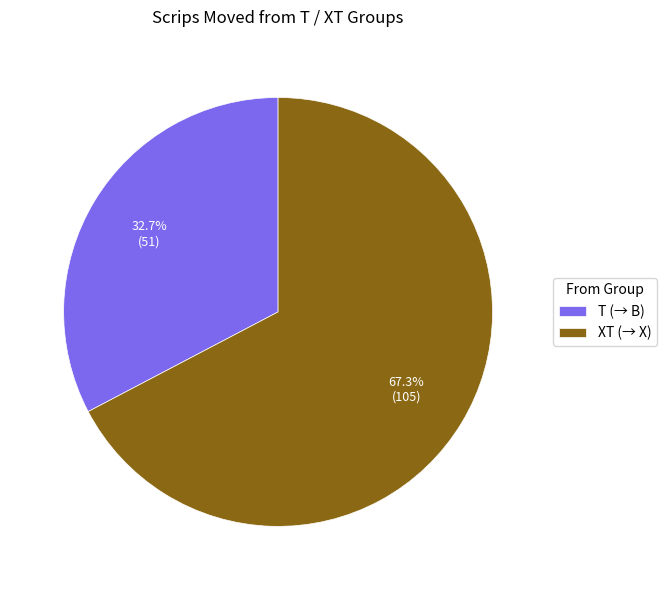

To the nearest percent, what is the average slice percentage?

50%